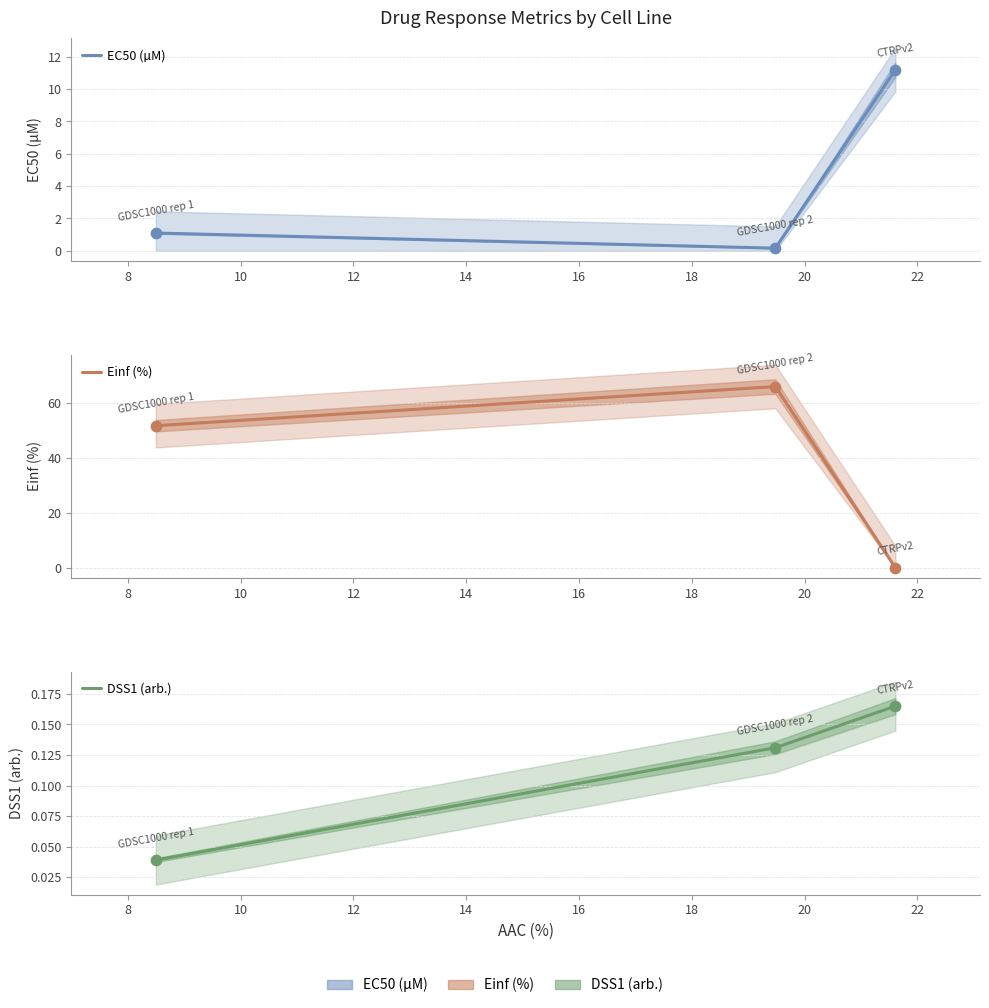

Which series contains the lowest Y value?

Einf (%)